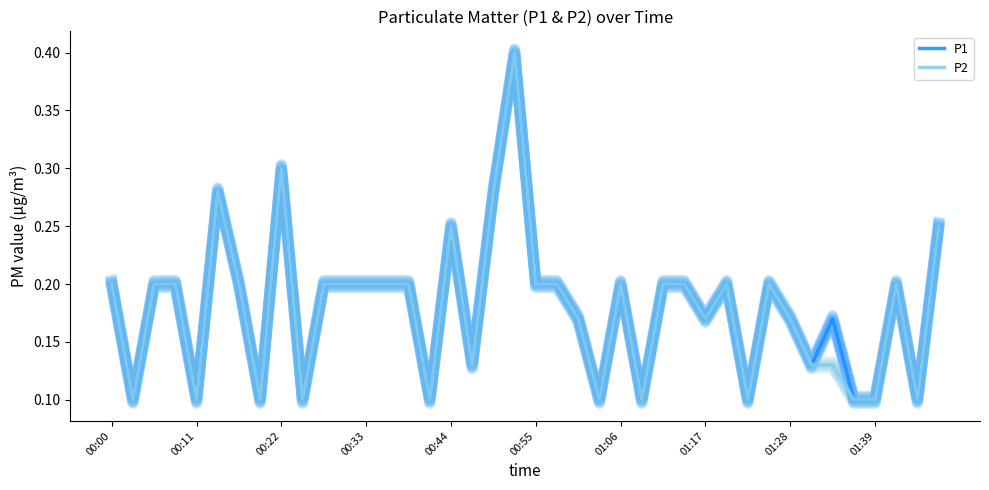

The P2 series shows 0.0 at 25. True or false?

False